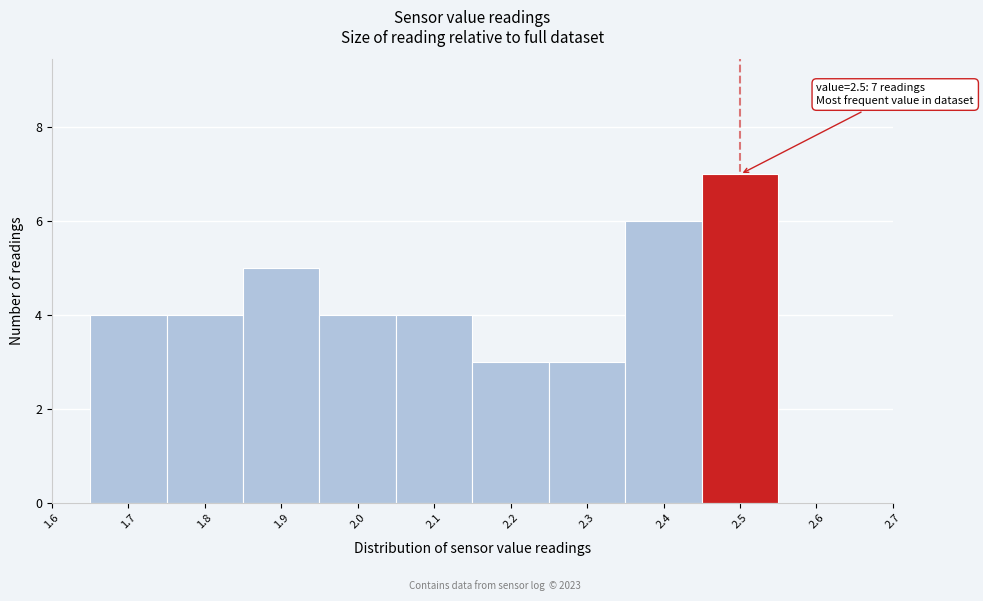

Which range on the x-axis has the tallest bar?

2.45 to 2.55